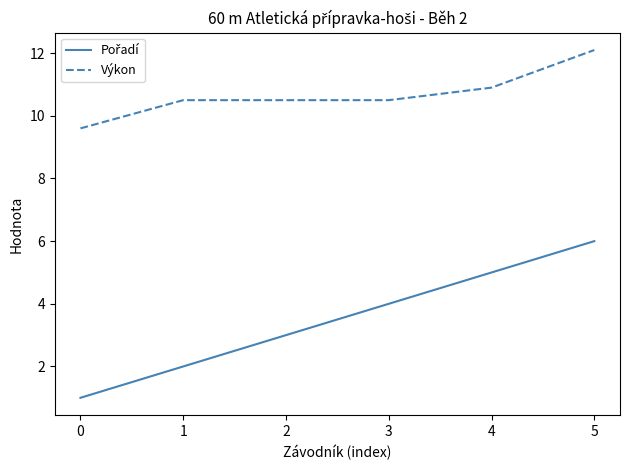

What is the spread (max minus min) of values at 2?

7.5